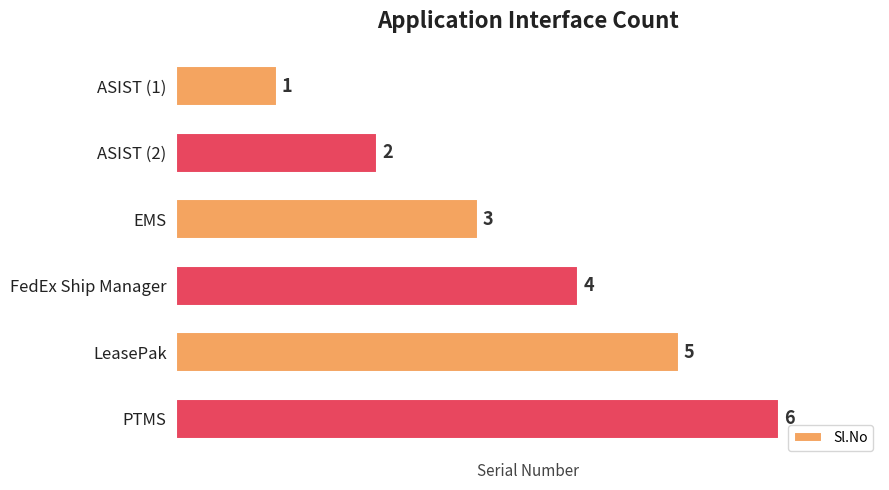

Rank the categories by value from lowest to highest.

ASIST (1), ASIST (2), EMS, FedEx Ship Manager, LeasePak, PTMS